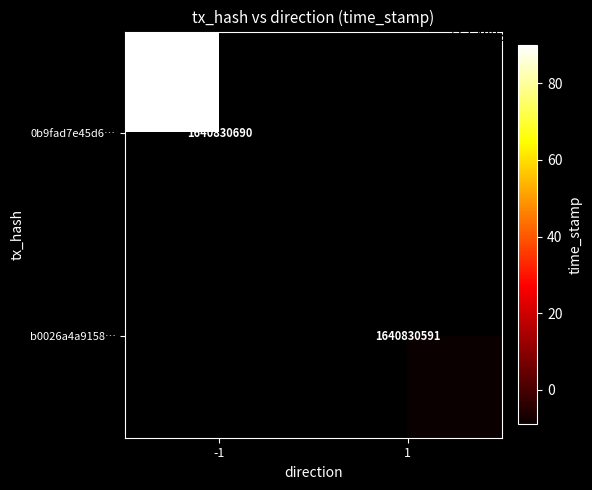

Which series has the largest total across all categories?

0b9fad7e45d6eb4850f564cf5e361f0ecc5bff8